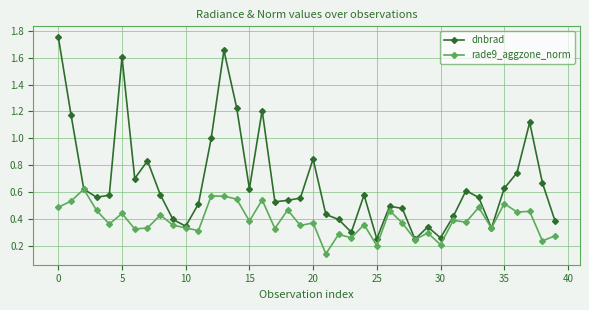

Which series has the widest spread of values?

dnbrad